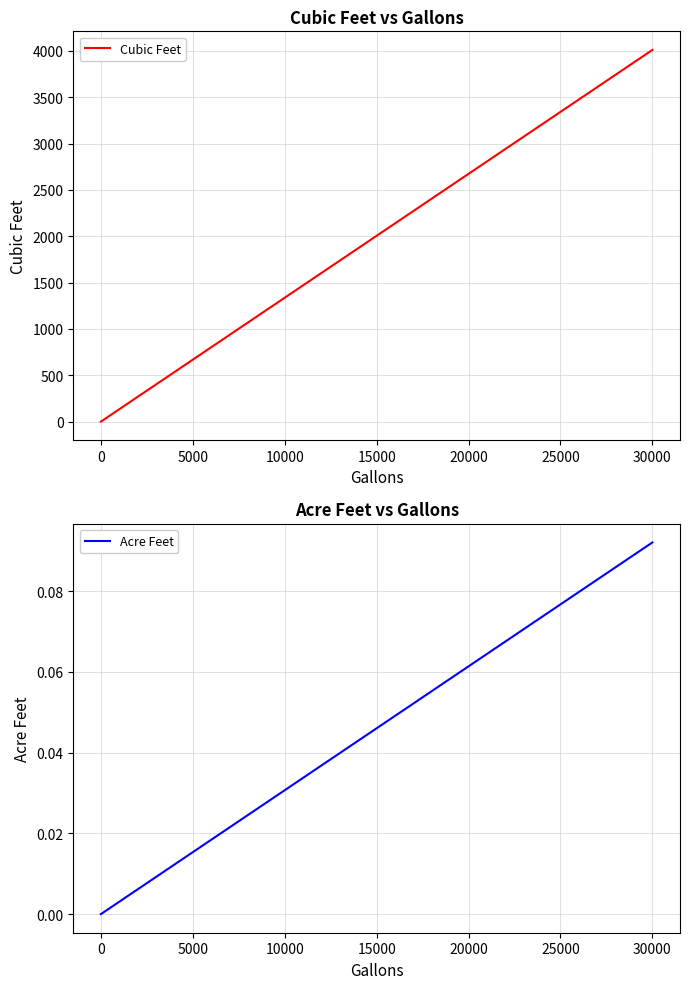

Rank the series by their average value, from lowest to highest.

Acre Feet, Cubic Feet